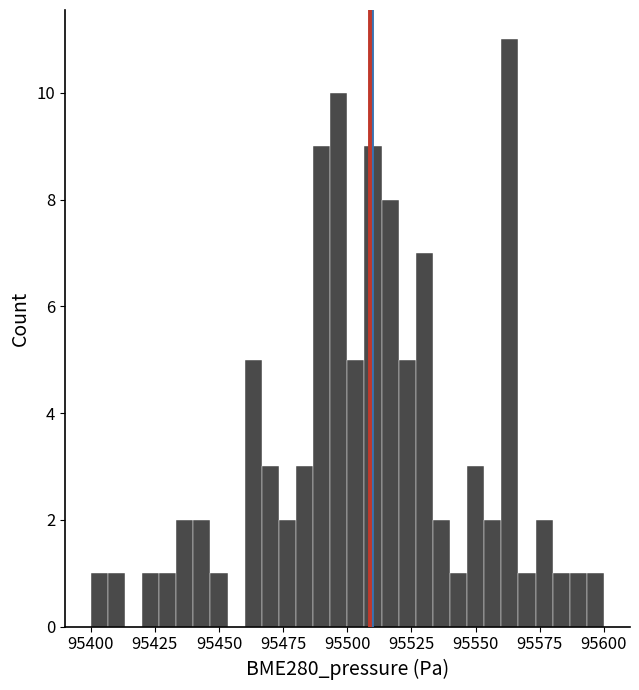

Read against the x-axis, roughly where is the centre of the tallest bar?

95565